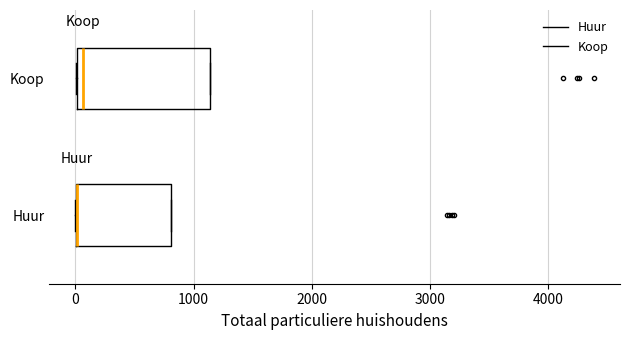

Reading bottom to top, transcribe this box plot: for each box, give where its median line is, the range the box spans, and where its two whiskers end, as read against the x-axis. The values are not printed on the chart, so give them approximately, as read against the axis.

Huur: median 0 (drawn on the box's left edge), box 0 to 800, whiskers 0 to 800
Koop: median 100, box 0 to 1100, whiskers 0 to 1100